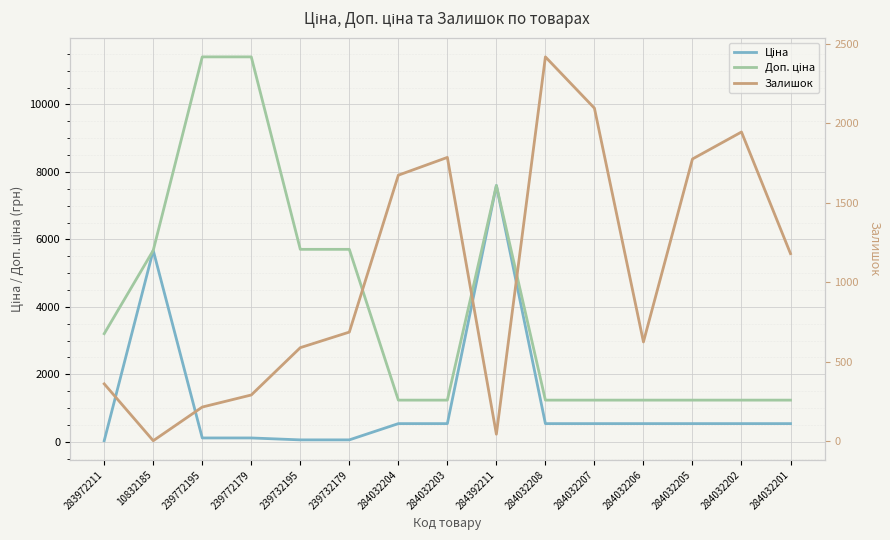

What value does the Ціна series have at 284032203?

539.0